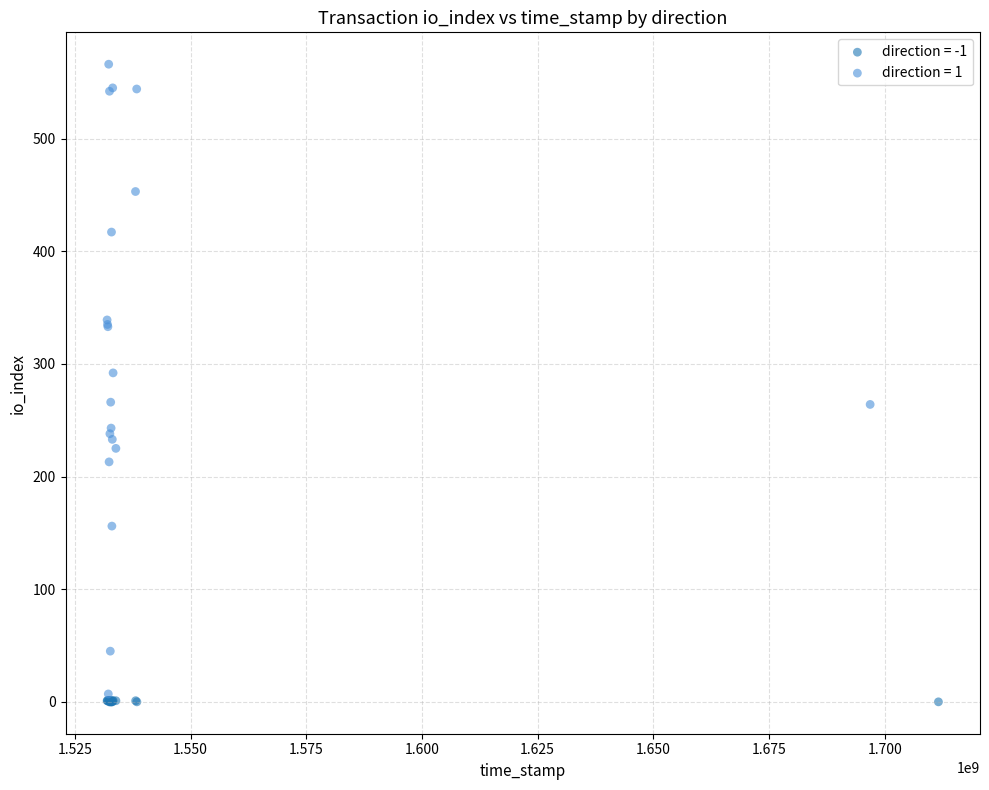

Which series reaches the minimum Y coordinate?

direction = -1